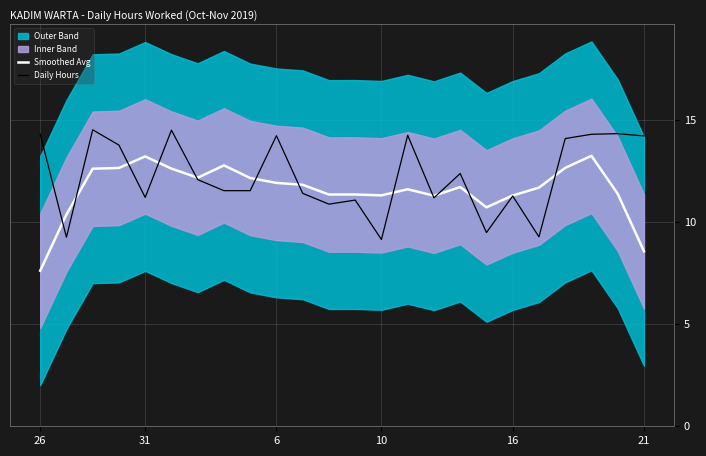

The Smoothed Avg series shows 7.6 at 6. True or false?

False